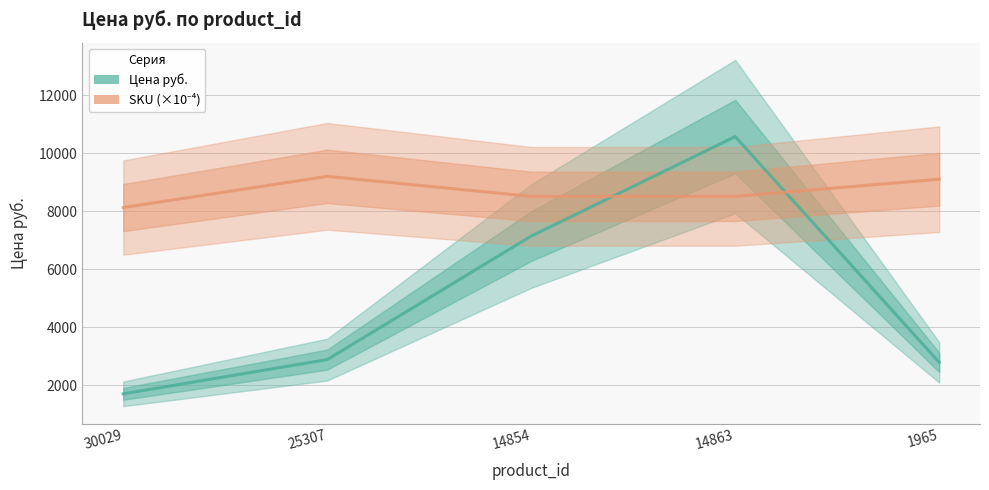

What is the difference between the highest and lowest values at 14863?

2060.0